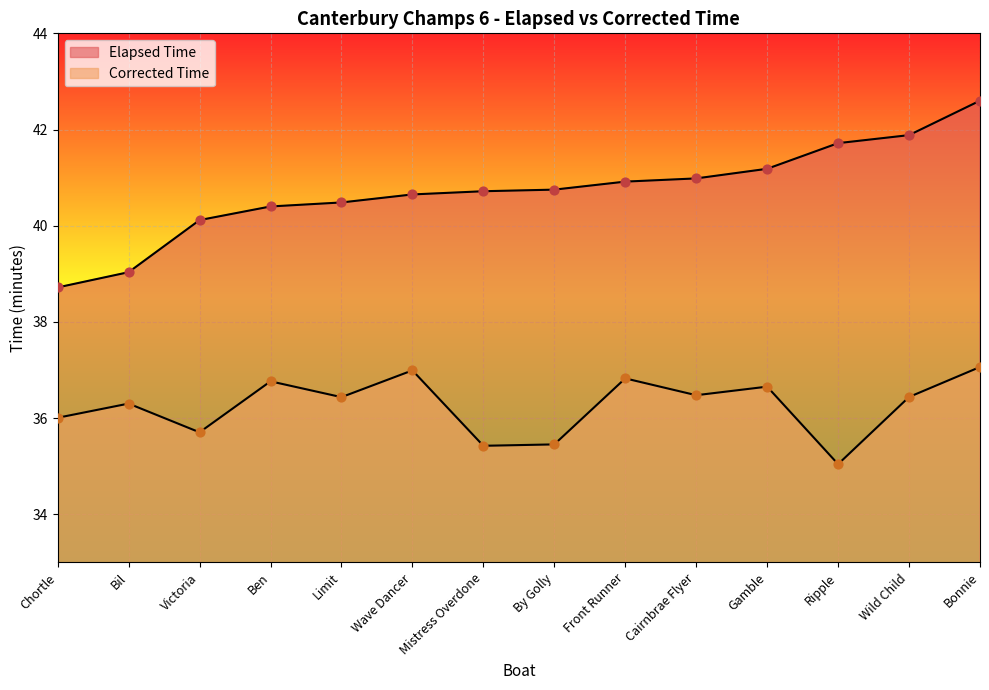

What are all the series names shown in the legend?

Corrected Time, Elapsed Time